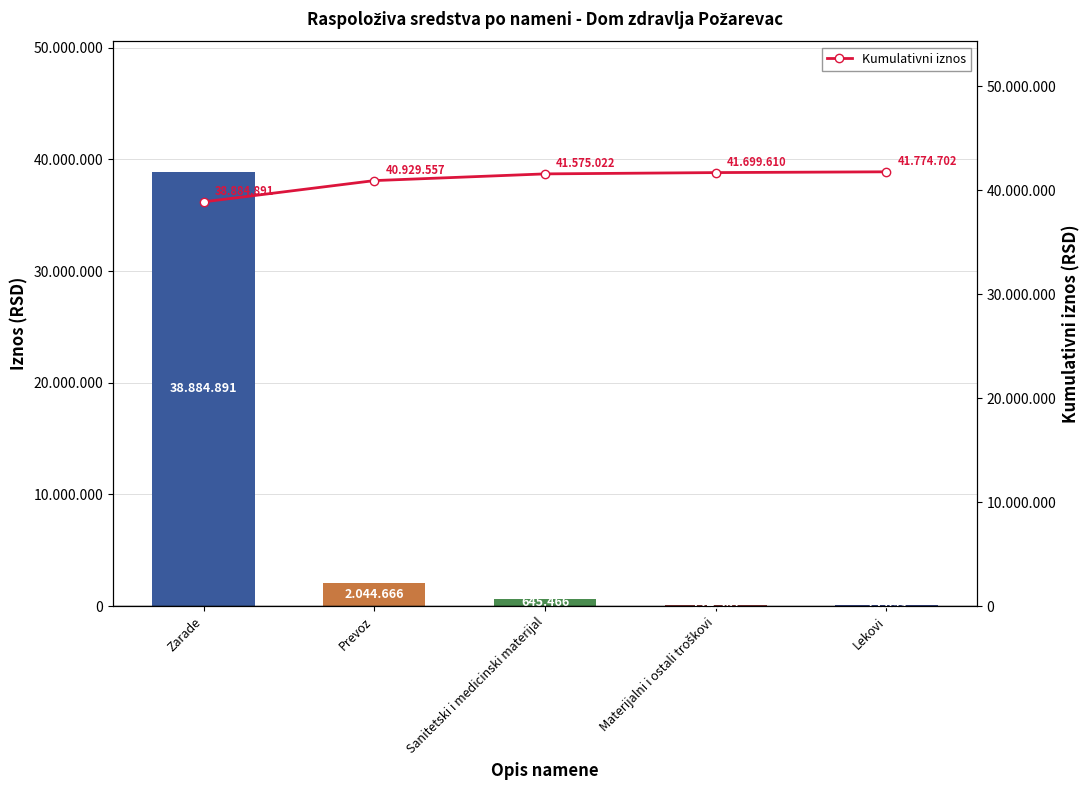

Is the value of Iznos (RSD) at Prevoz greater than the value of Kumulativni iznos at Lekovi?

No